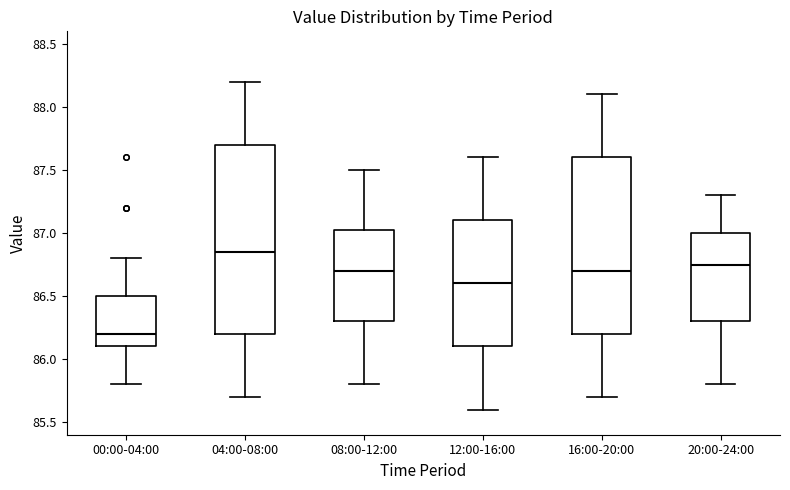

Which box has the lowest median line?

00:00-04:00